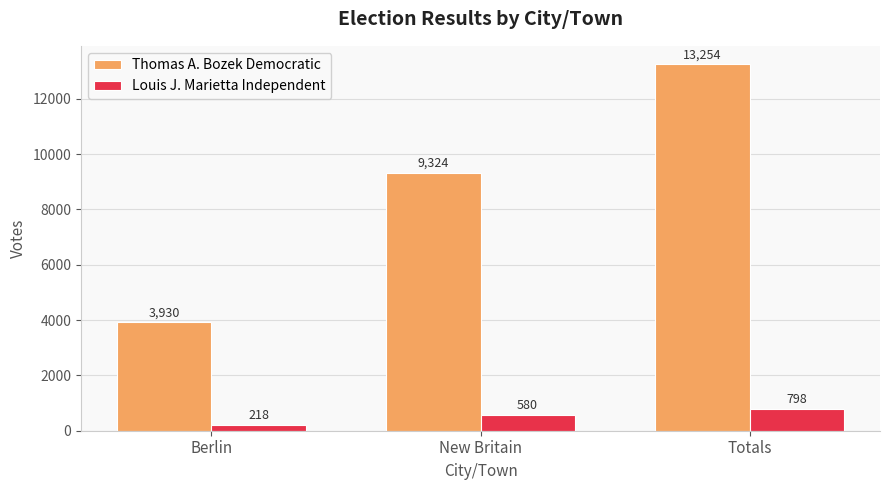

How many groups of bars are there?

3